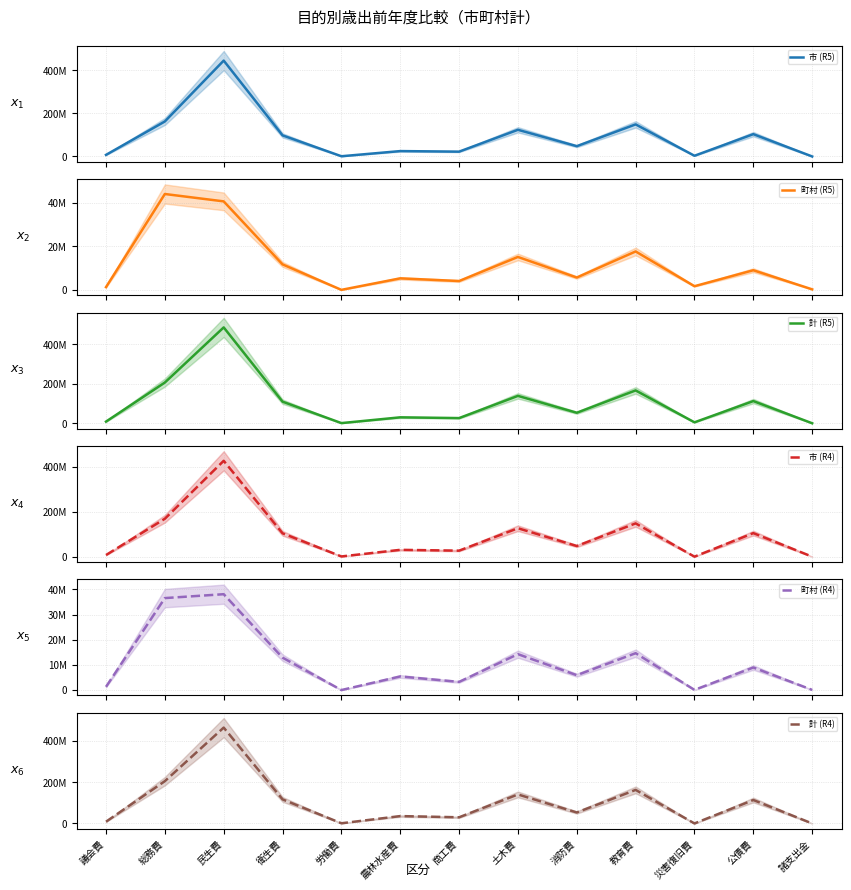

Is the value of 町村 (R5) at 労働費 greater than the value of 市 (R5) at 労働費?

No